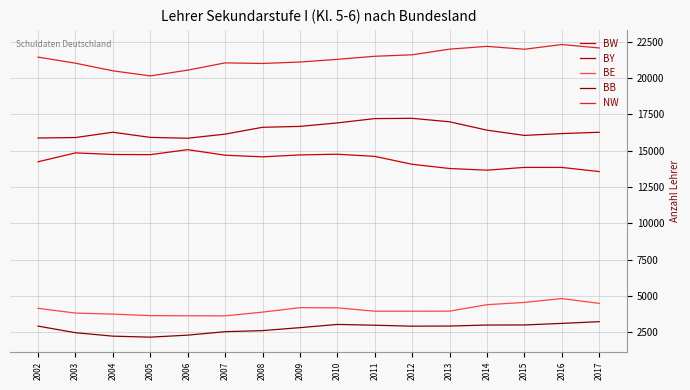

Count the number of categories in the chart.

16